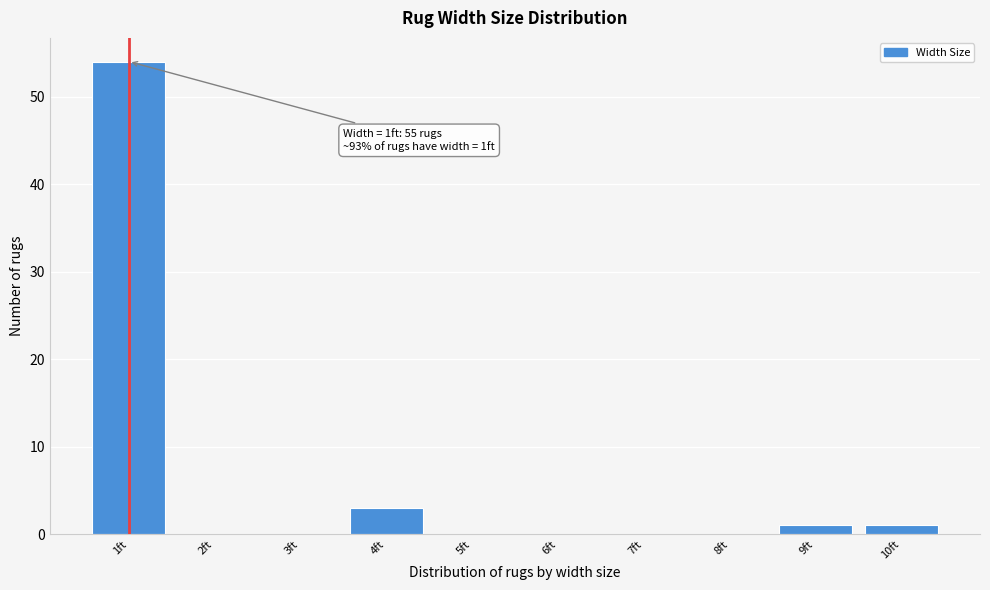

Which range on the x-axis has the tallest bar?

0.5 to 1.5